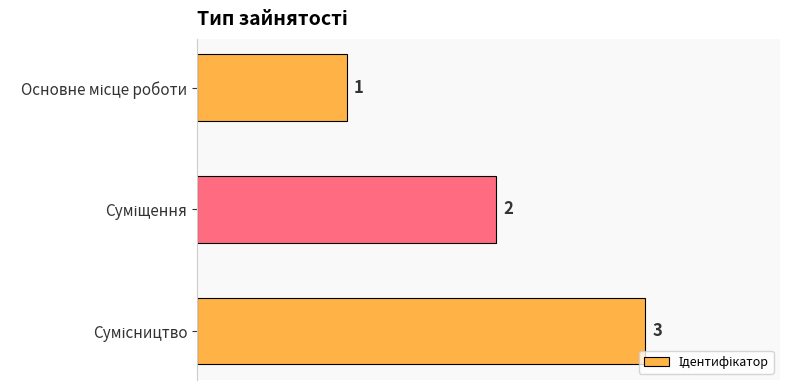

How many values are between 1 and 3?

3